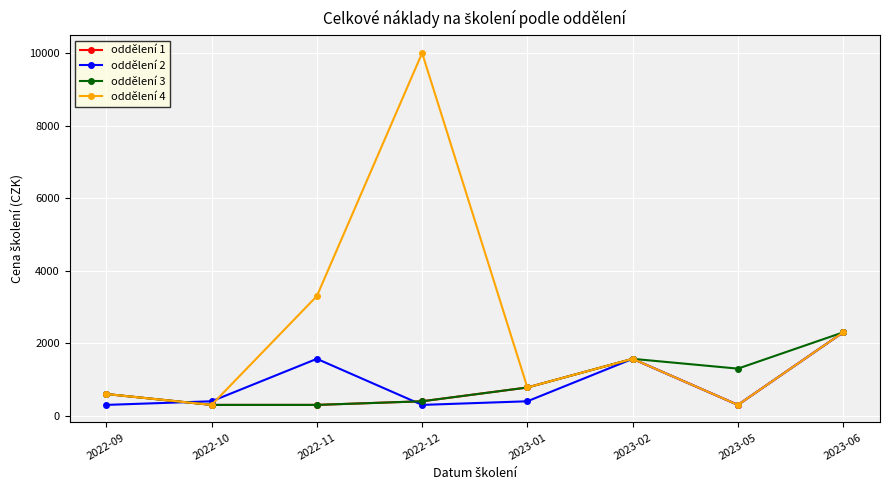

What is the smallest value displayed?

300